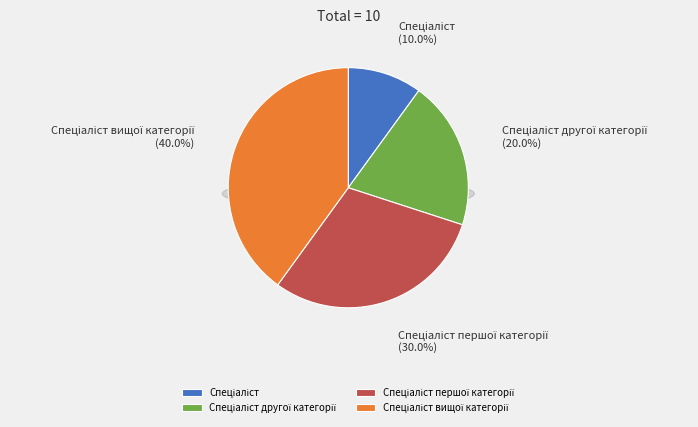

What percentage do Спеціаліст другої категорії and Спеціаліст together represent?

30.0%